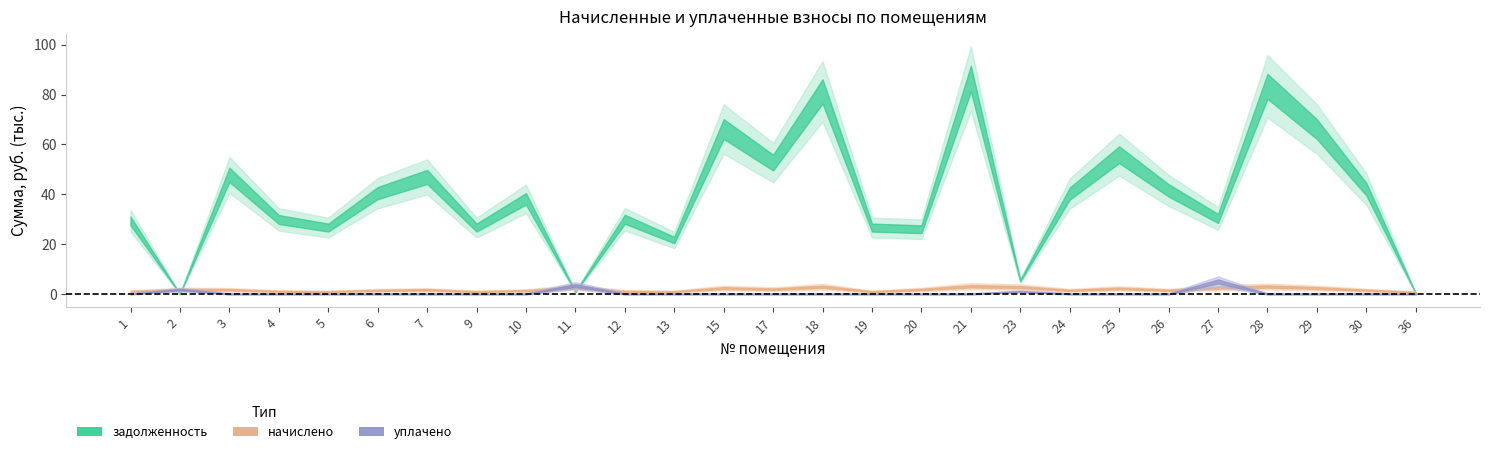

What is the sum of all задолженность values?

1041990.6